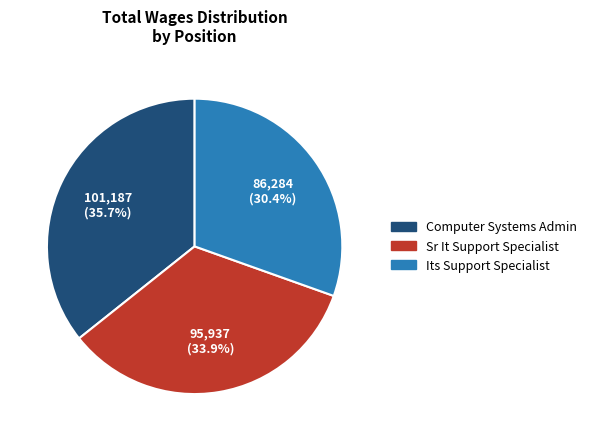

Rank the categories by value from lowest to highest.

Its Support Specialist, Sr It Support Specialist, Computer Systems Admin